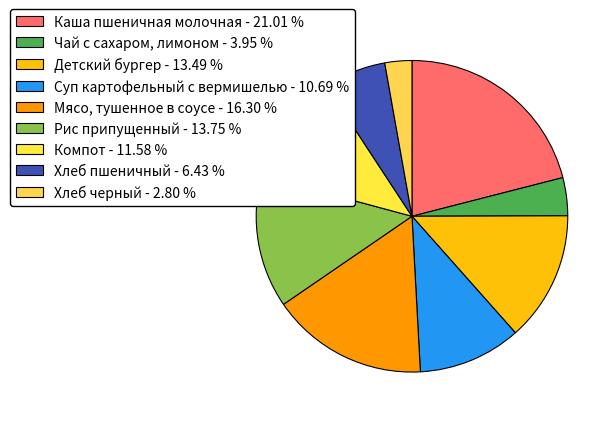

How many slices are in this pie chart?

9